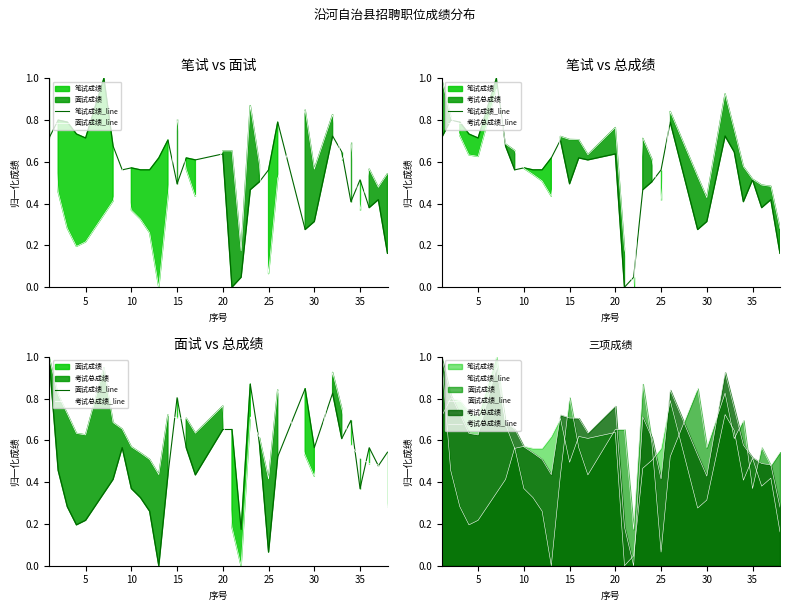

Reading left to right, list all the values displayed in this chart.

笔试成绩_line: 0.7	0.8	0.8	0.7	0.7	1.0	0.7	0.6	0.6	0.6	0.6	0.6	0.7	0.5	0.6	0.6	0.6	0.0	0.0	0.5	0.5	0.6	0.8	0.3	0.3	0.7	0.6	0.4	0.5	0.4	0.4	0.2
面试成绩_line: 1.0	0.5	0.3	0.2	0.2	0.3	0.4	0.6	0.4	0.3	0.3	0.0	0.4	0.8	0.6	0.4	0.7	0.7	0.2	0.9	0.6	0.1	0.5	0.8	0.6	0.8	0.6	0.7	0.4	0.6	0.5	0.5
考试总成绩_line: 1.0	0.8	0.7	0.6	0.6	0.9	0.7	0.7	0.6	0.5	0.5	0.4	0.7	0.7	0.7	0.6	0.8	0.2	0.0	0.7	0.6	0.4	0.8	0.5	0.4	0.9	0.8	0.6	0.5	0.5	0.5	0.3